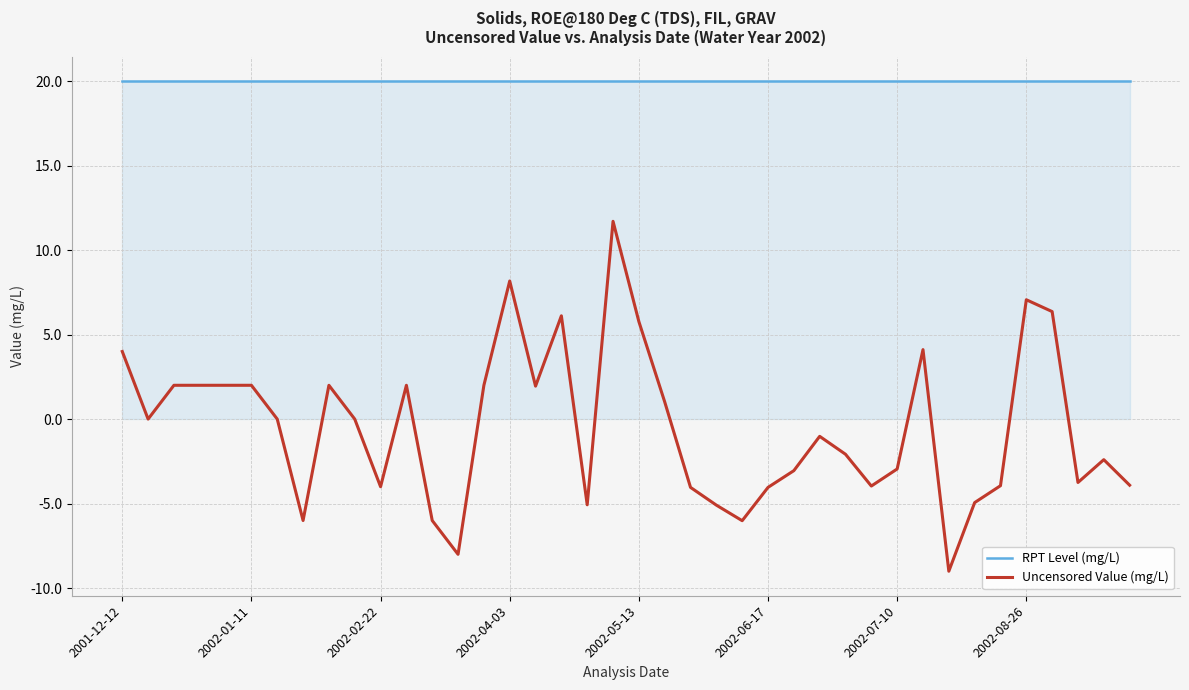

What is the minimum value for Uncensored Value (mg/L)?

-9.0